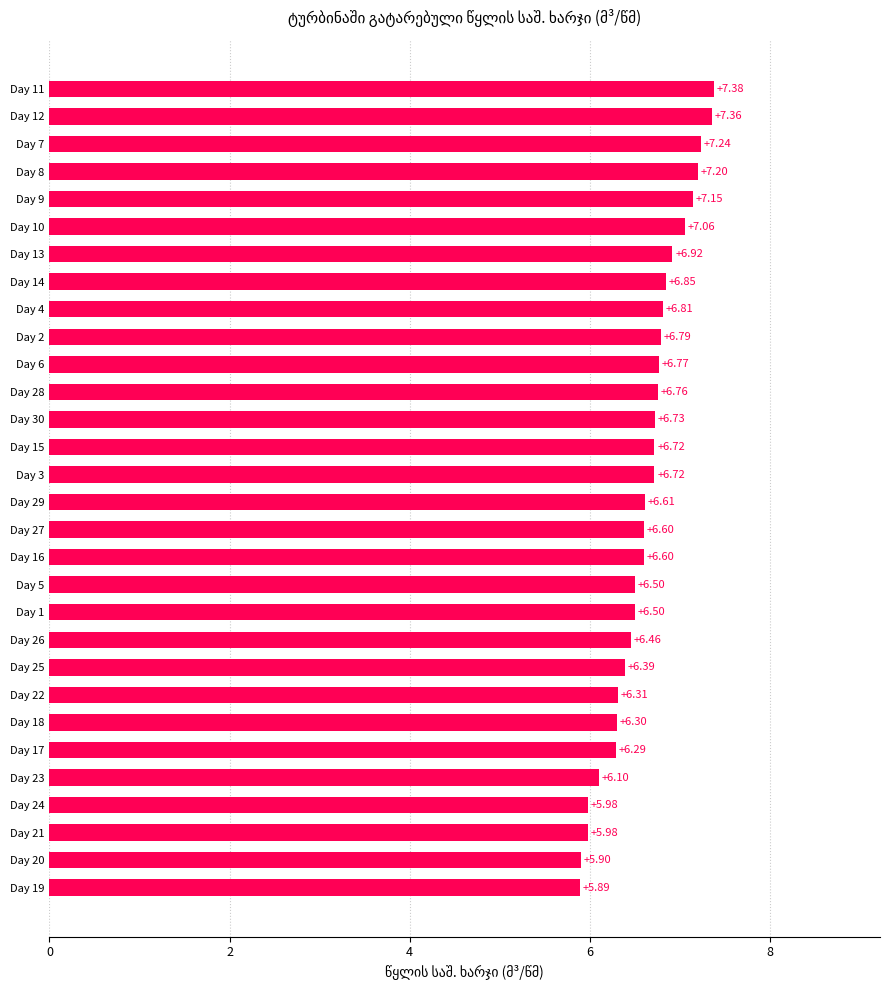

Does the chart contain stacked bars?

No